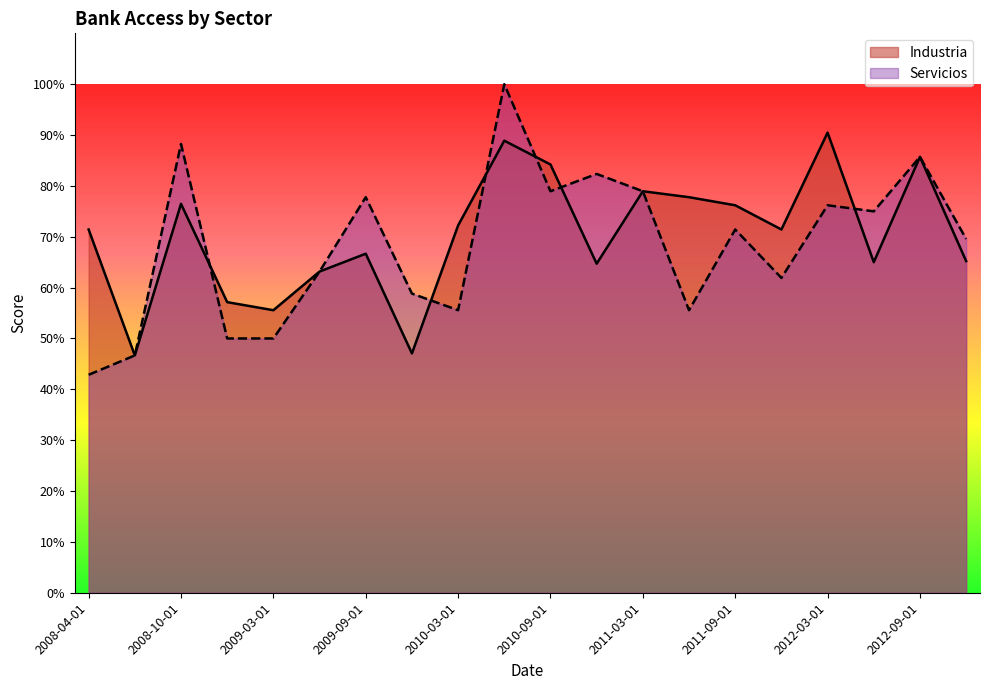

Is it true that Servicios equals 89.6 at 2008-12-01?

False